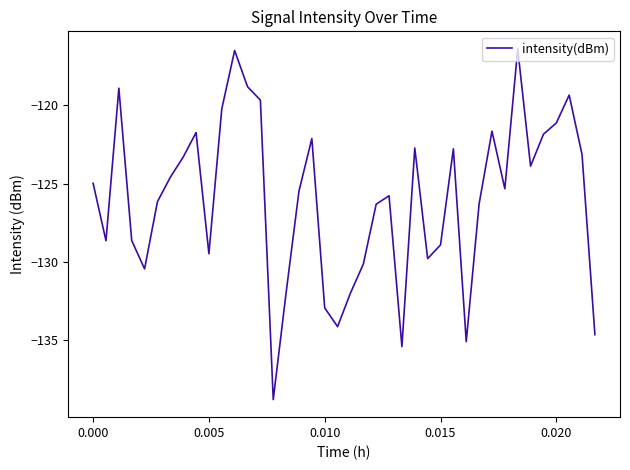

What is the greatest value displayed?

-116.4